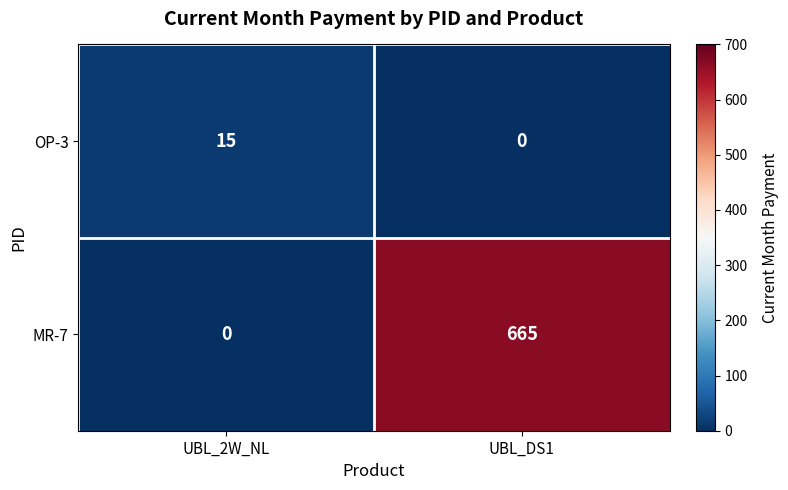

At UBL_DS1, list the series in order from largest to smallest.

MR-7, OP-3